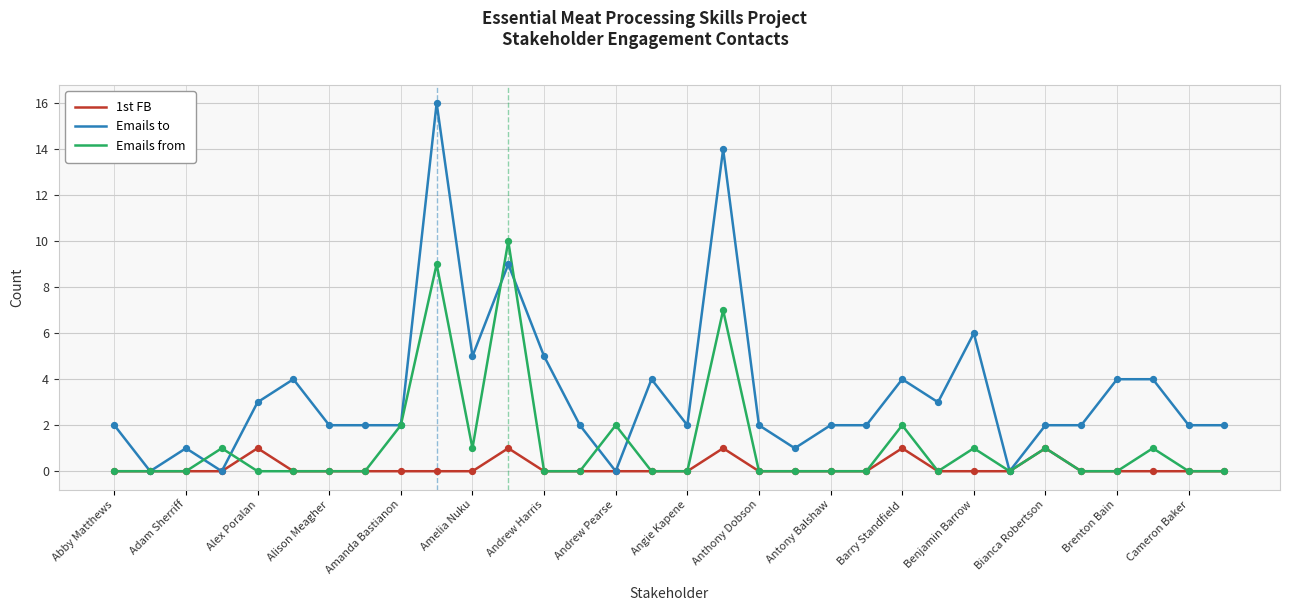

What is the maximum value for Emails to?

16